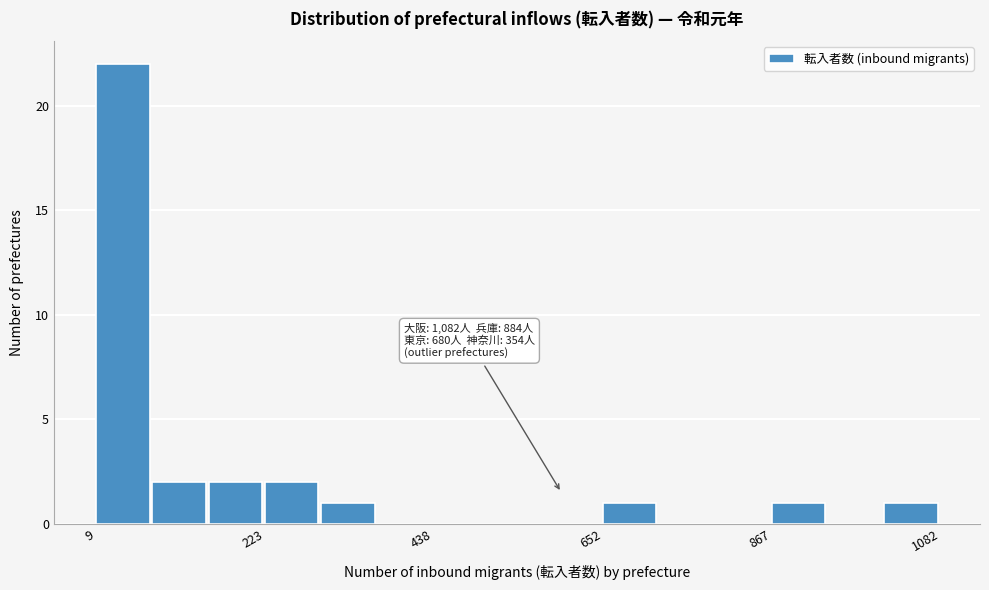

Around what value on the x-axis is the tallest bar? Give the approximate position of its centre, as read against the axis.

50